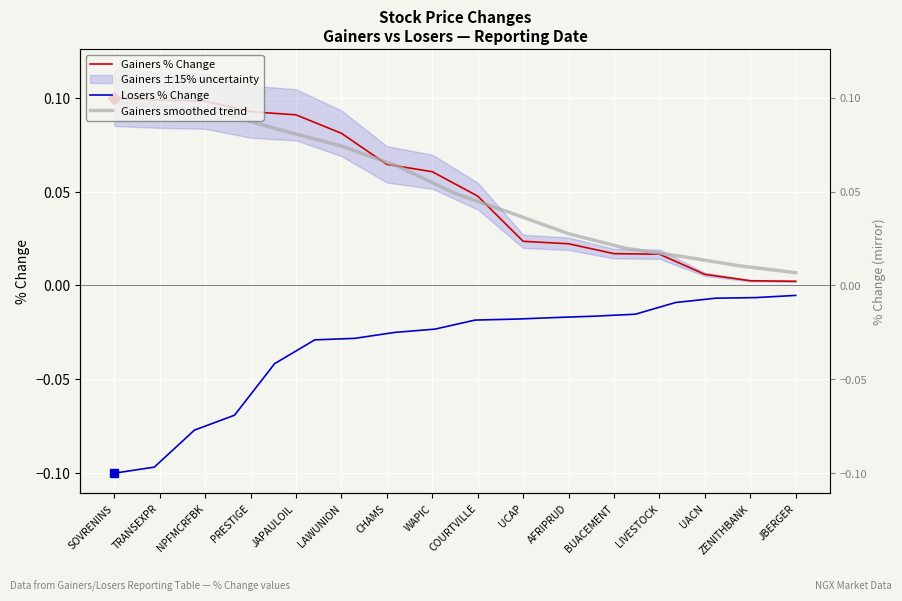

How many data points does each series have?

16